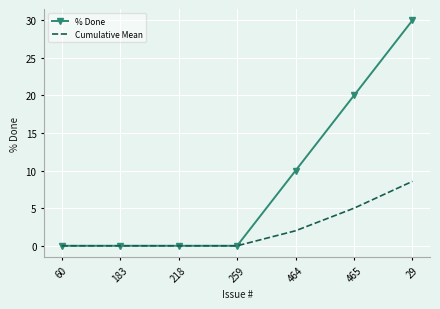

What is the sum of all % Done values?

60.0